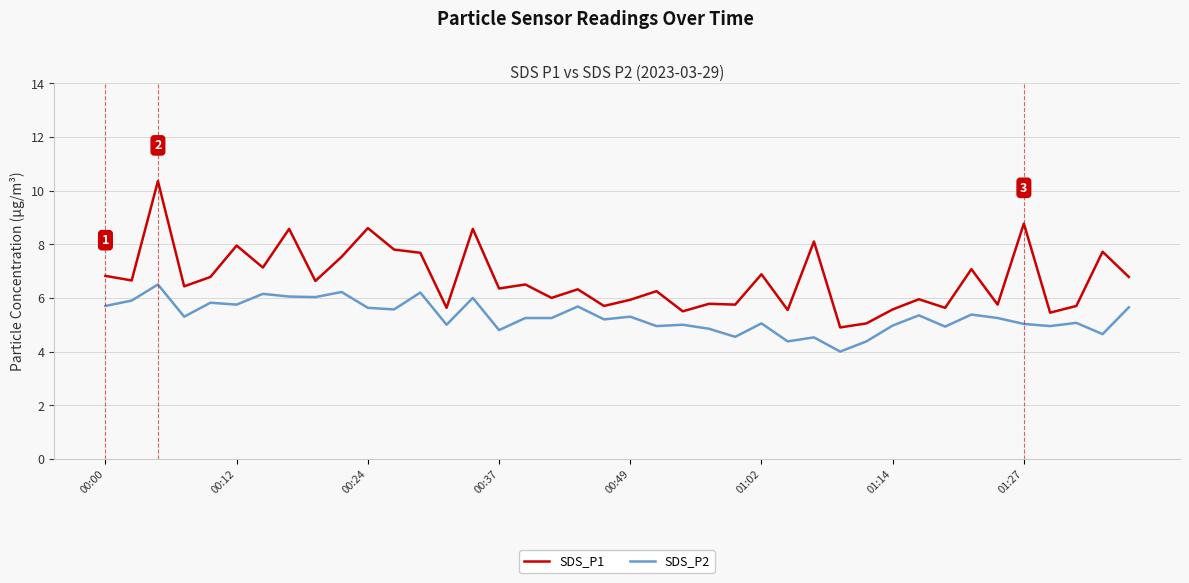

List the series in order of their peak value, highest first.

SDS_P1, SDS_P2